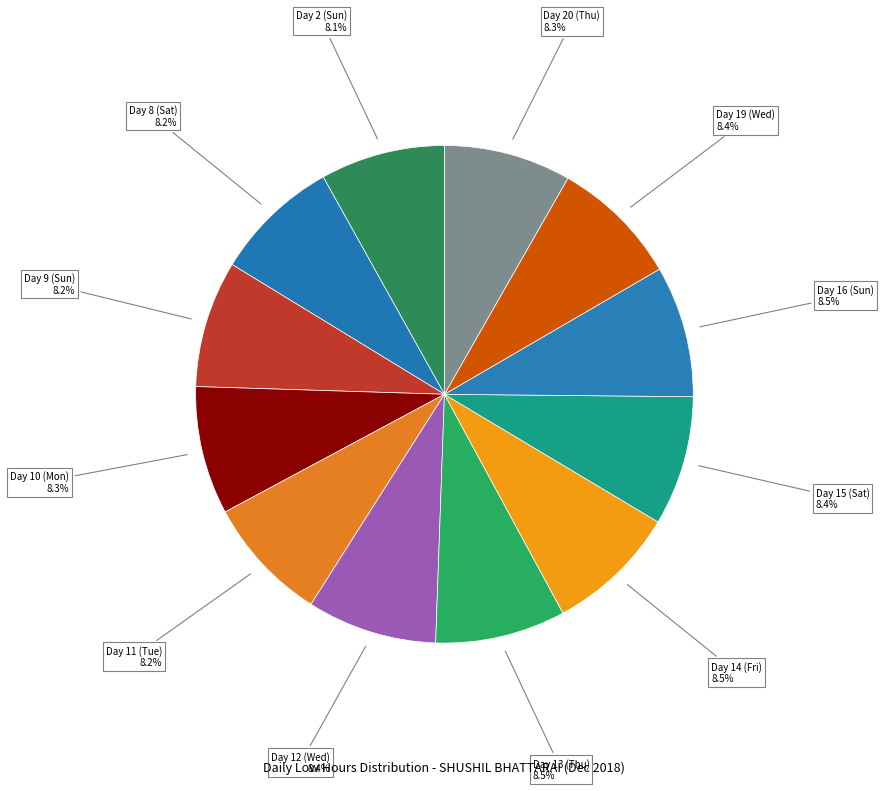

How many segments does this pie chart have?

12